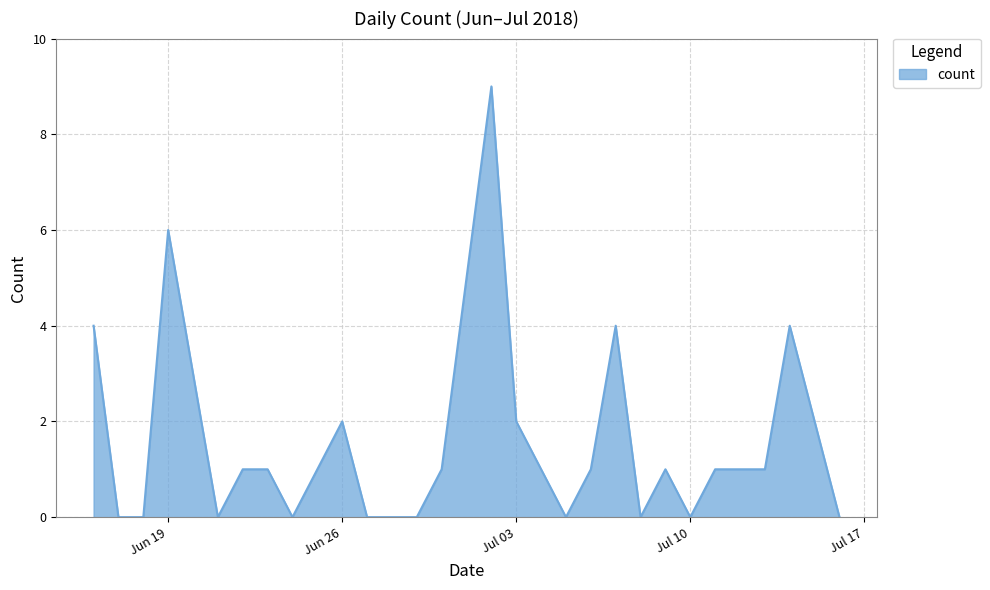

What is the difference between the maximum and minimum values?

9